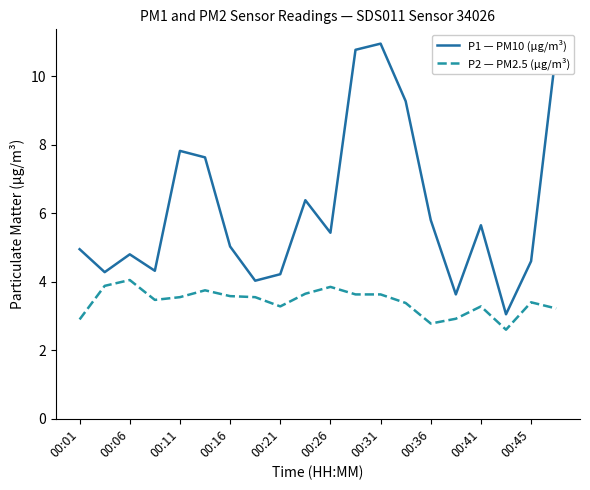

True or false: P2 — PM2.5 (μg/m³) and P1 — PM10 (μg/m³) intersect in this chart.

False